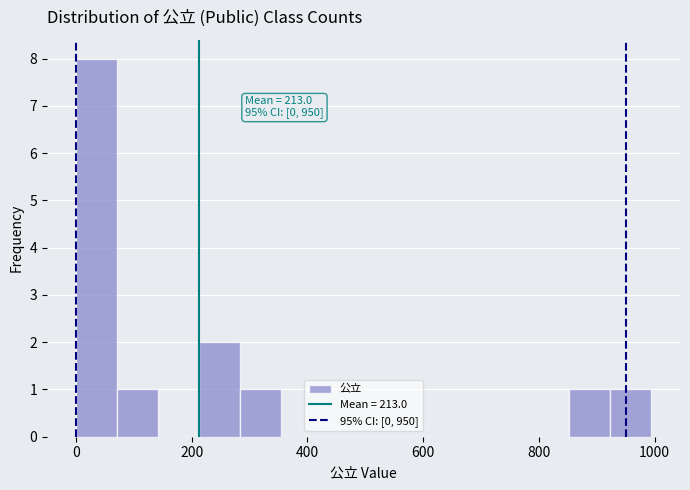

Read against the x-axis, roughly where is the centre of the tallest bar?

40